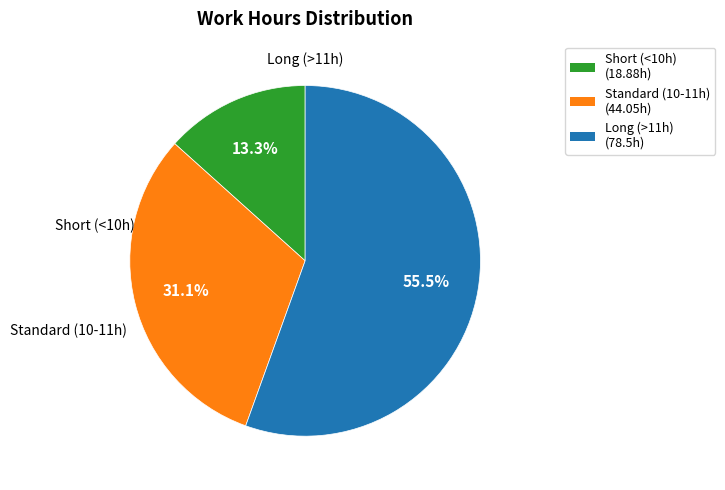

Is there any slice that represents more than half of the pie?

Yes